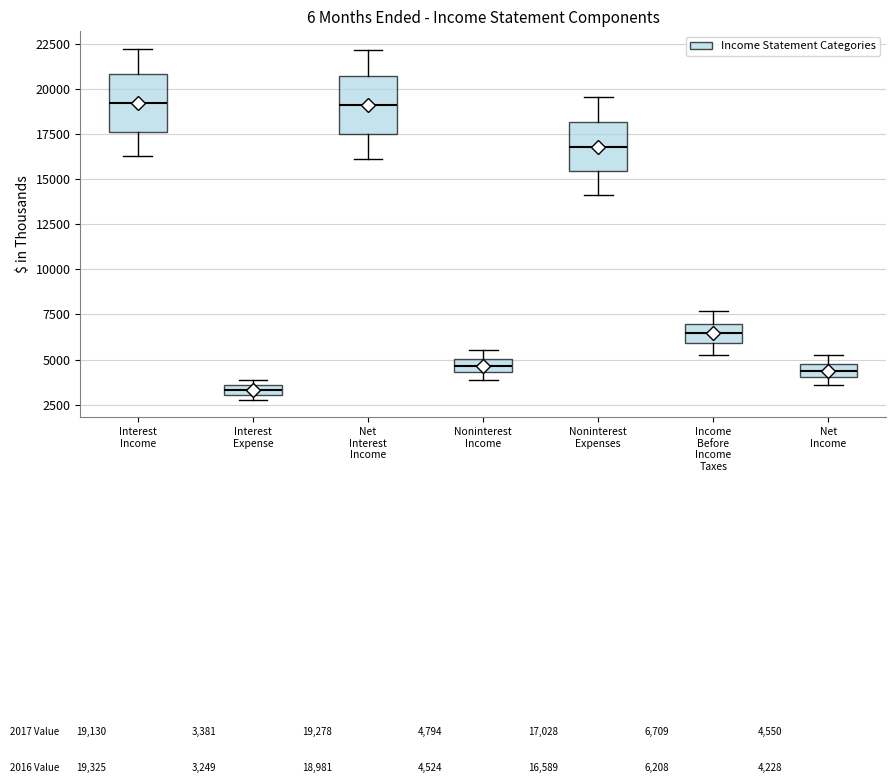

Where is the upper edge of the box for Income Before Income Taxes on the y-axis? The values are not printed on the chart, so give them approximately, as read against the axis.

7000